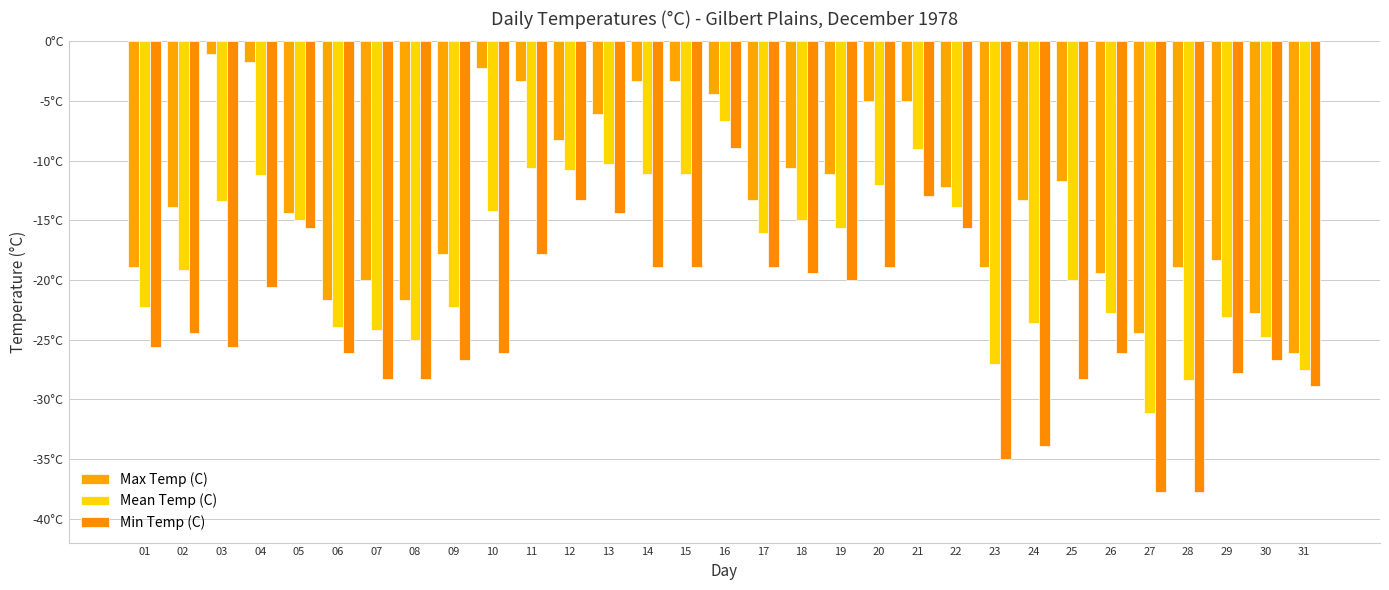

Which series has the largest total across all categories?

Max Temp (C)